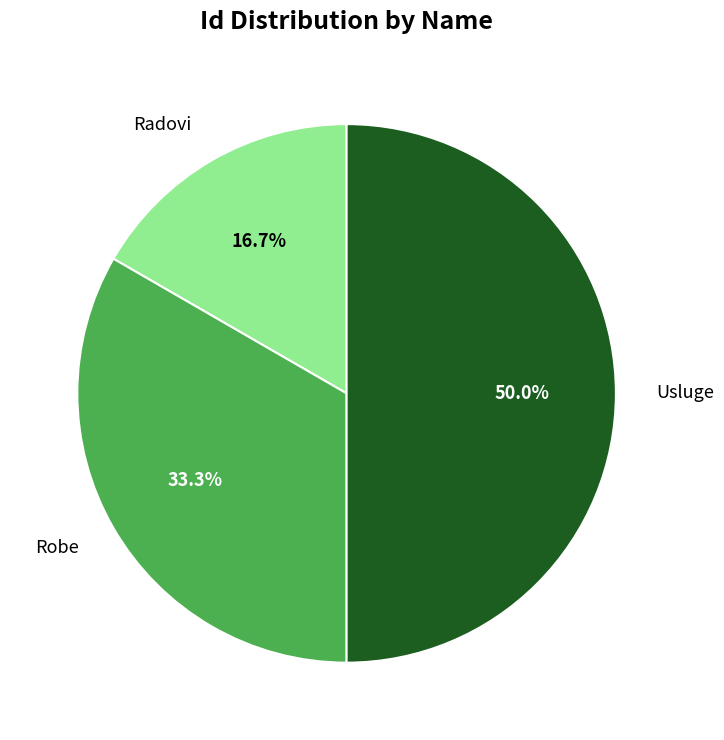

The Robe slice represents 19% of the pie. True or false?

False